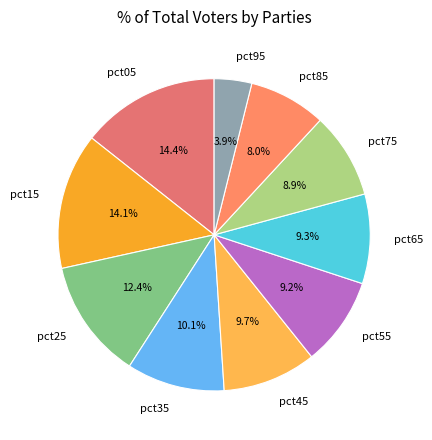

How many slices are in this pie chart?

10